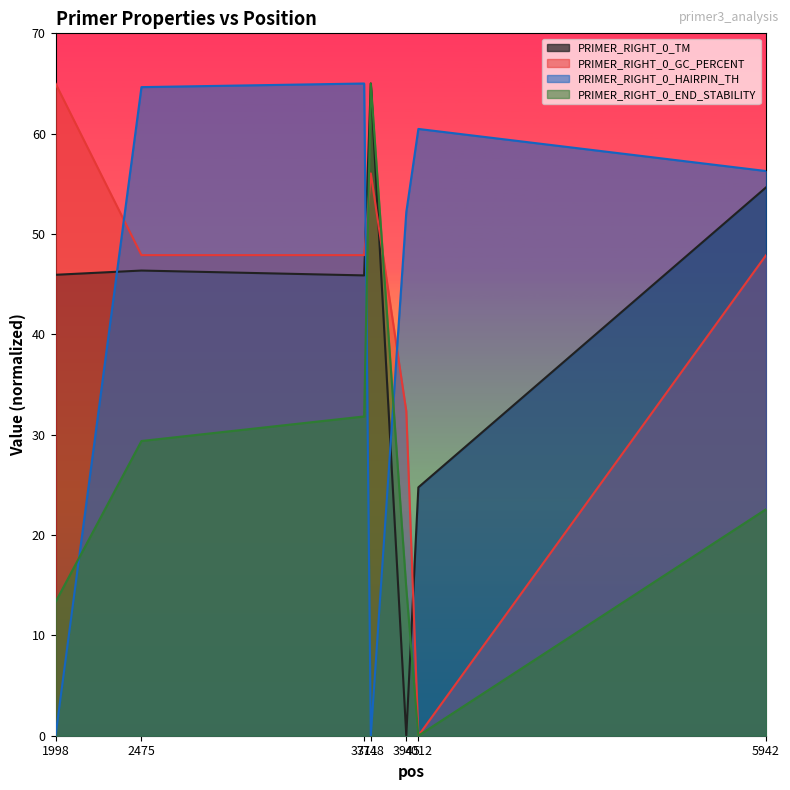

What is the difference between the second highest and minimum values in the PRIMER_RIGHT_0_GC_PERCENT series?

56.0